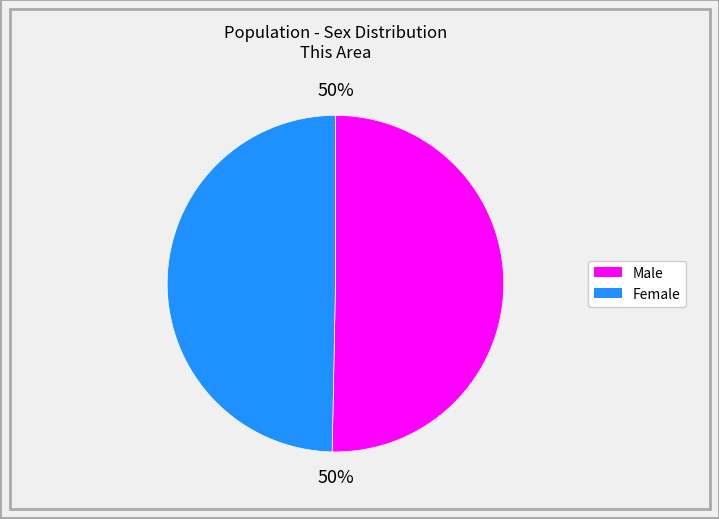

Approximately how many times larger is the value at Male compared to Female?

1.0